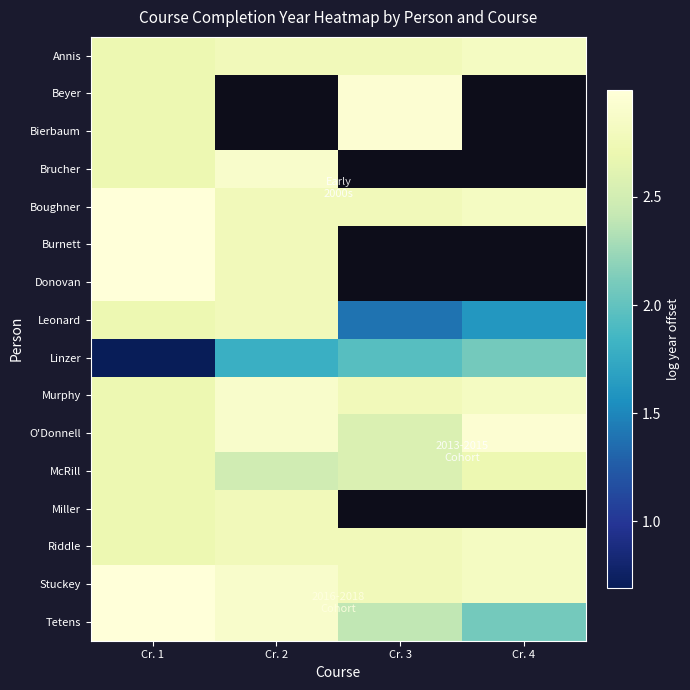

What is the minimum value shown in the chart?

0.7